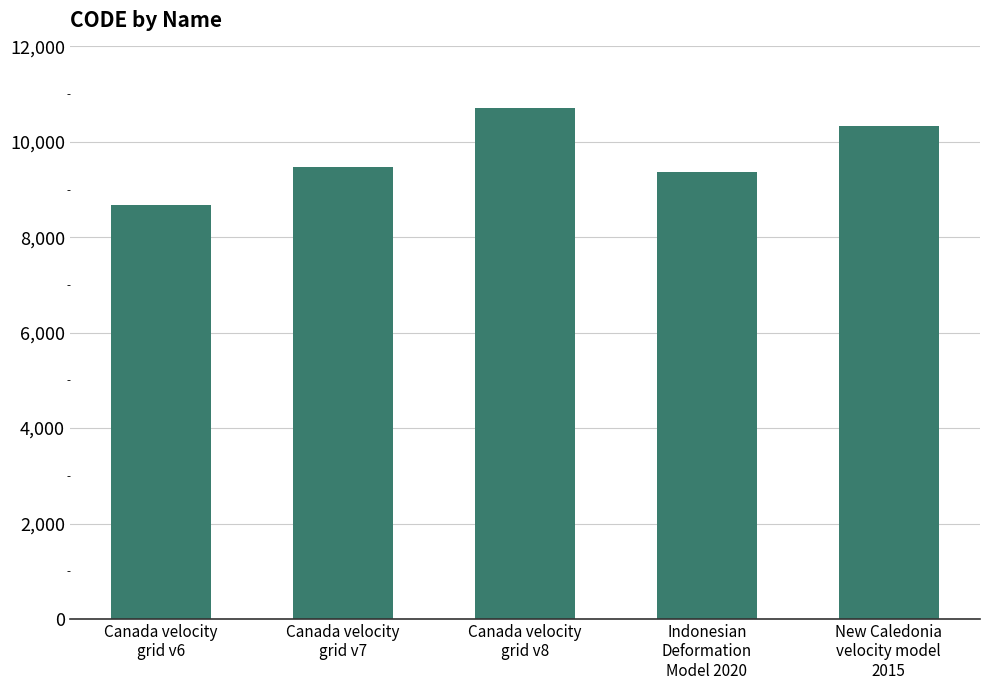

What is the difference between the second highest and second lowest values?

948